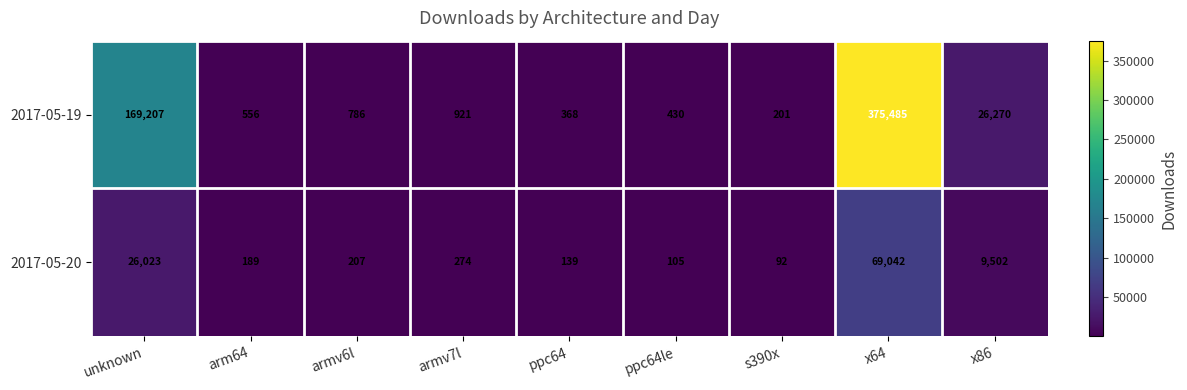

What is the maximum value shown in the chart?

375485